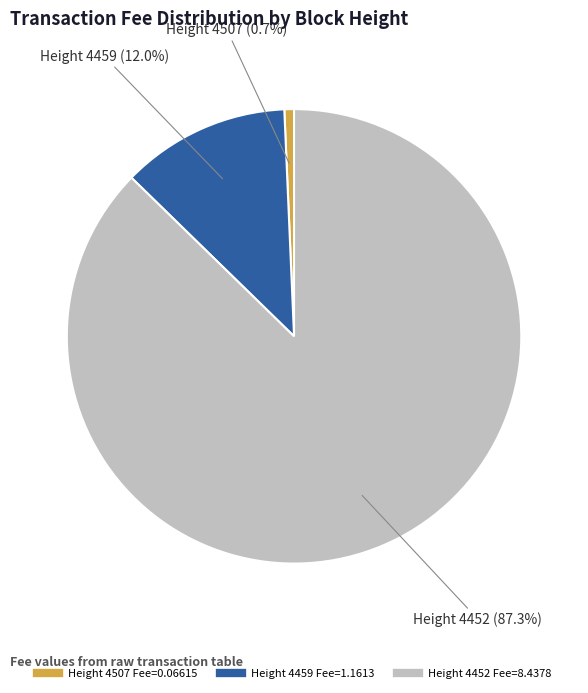

Does any single category account for the majority?

Yes